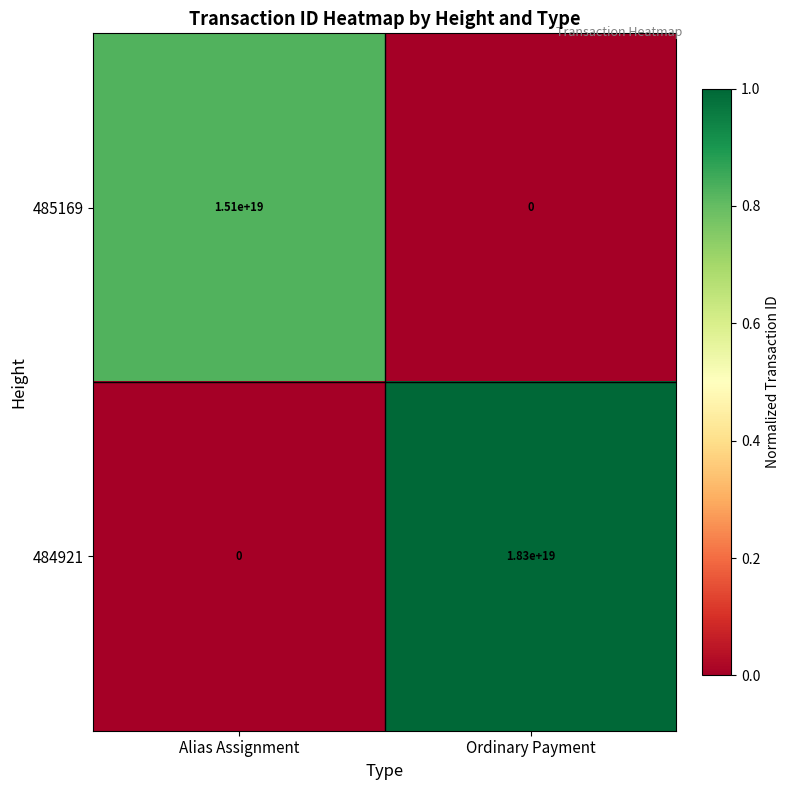

List the series in order of their peak value, lowest first.

485169, 484921